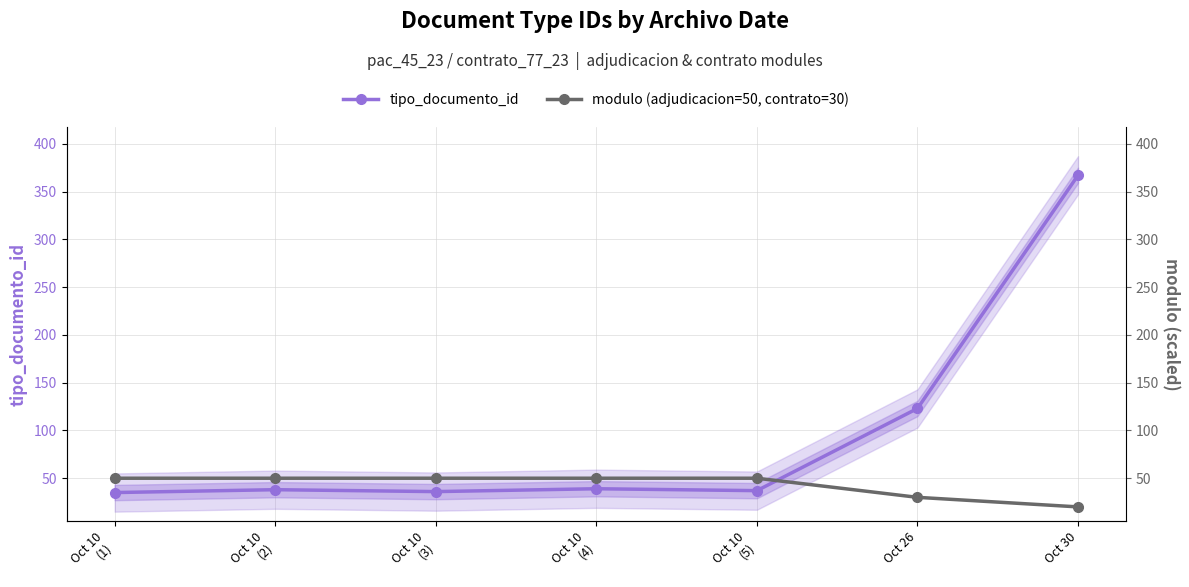

What is the difference between the maximum and second lowest values in the modulo (adjudicacion=50, contrato=30) series?

20